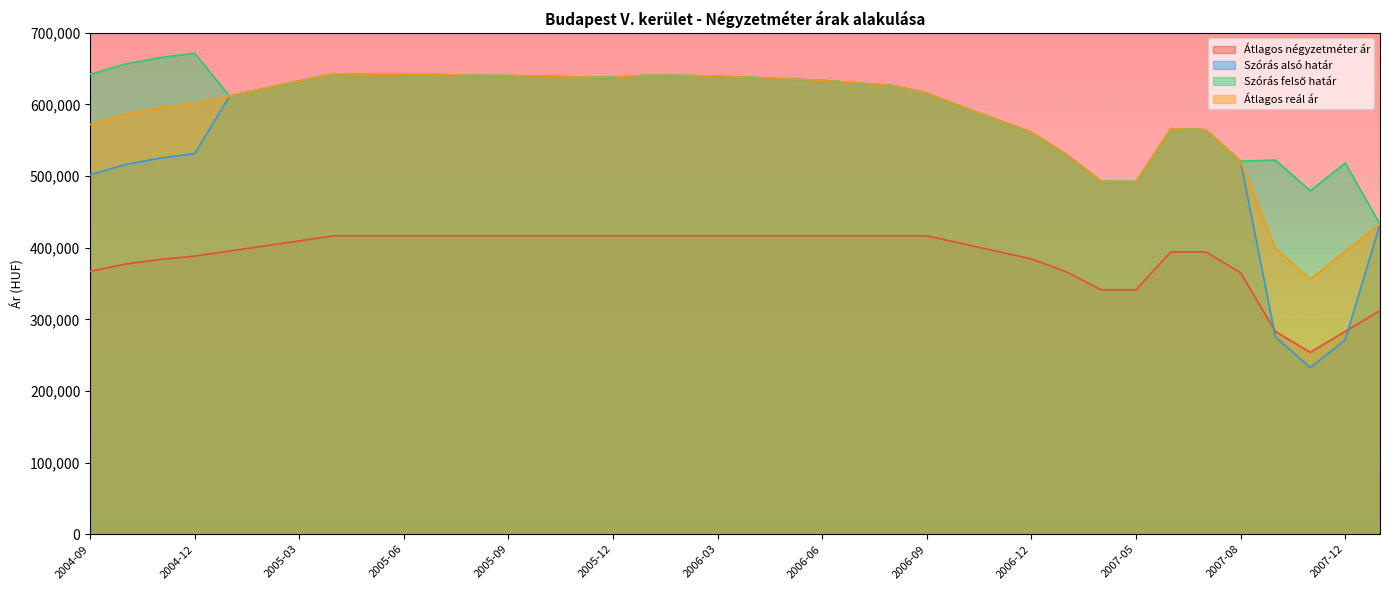

How many values in the Átlagos négyzetméter ár series exceed 409583?

18